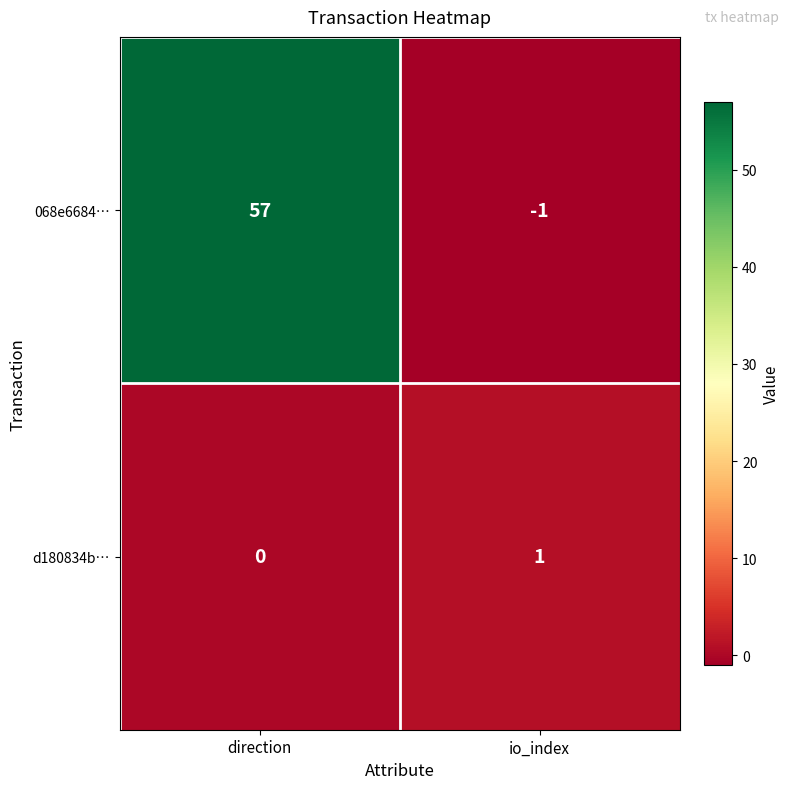

What is the sum of the 068e6684… values at direction and io_index?

56